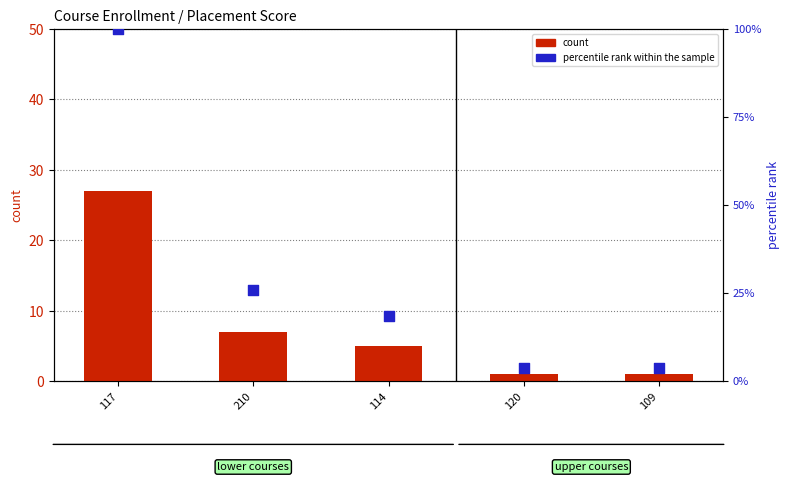

Which series reaches the minimum Y coordinate?

count